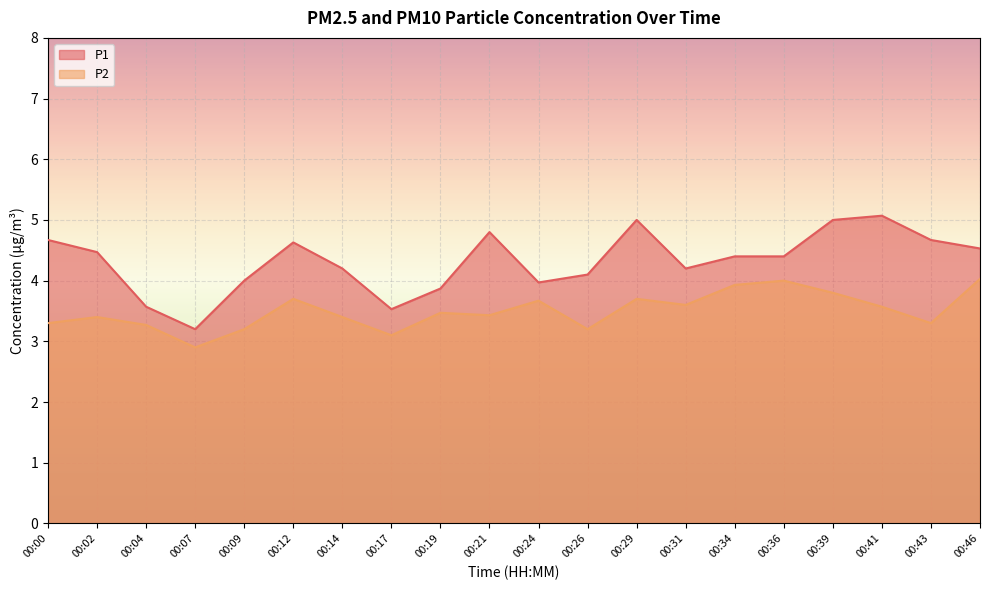

At which category does P1 reach its first local valley?

00:07